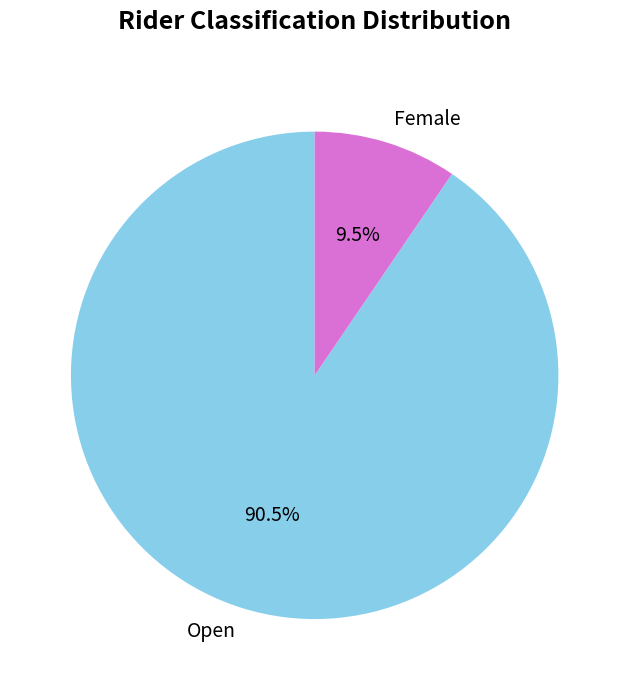

What is the majority slice?

Open